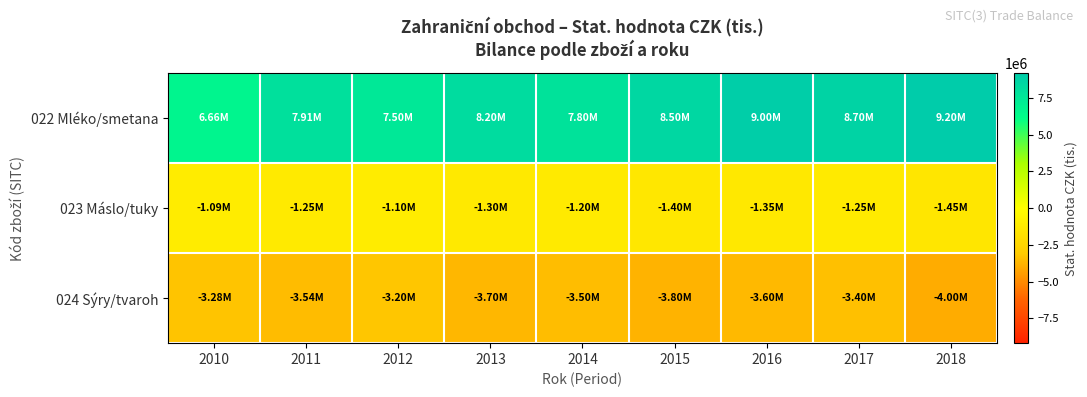

Reading left to right, list all the values displayed in this chart.

022 Mléko/smetana: 2010=6657664	2011=7910309	2012=7500000	2013=8200000	2014=7800000	2015=8500000	2016=9000000	2017=8700000	2018=9200000
023 Máslo/tuky: 2010=-1093196	2011=-1246240	2012=-1100000	2013=-1300000	2014=-1200000	2015=-1400000	2016=-1350000	2017=-1250000	2018=-1450000
024 Sýry/tvaroh: 2010=-3284686	2011=-3538349	2012=-3200000	2013=-3700000	2014=-3500000	2015=-3800000	2016=-3600000	2017=-3400000	2018=-4000000